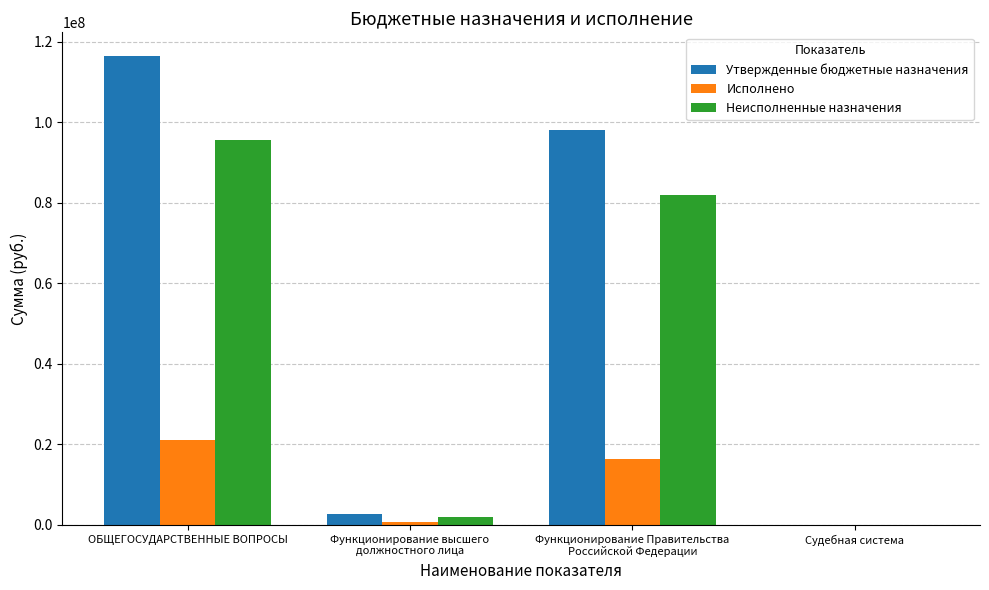

What is the sum of all Утвержденные бюджетные назначения values?

217381380.0